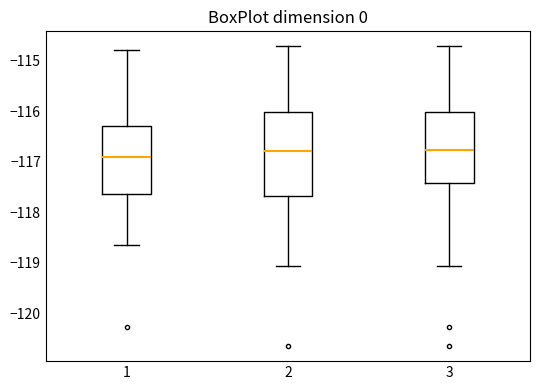

Where is the lower edge of the box at x = 1 on the y-axis? The values are not printed on the chart, so give them approximately, as read against the axis.

-117.6